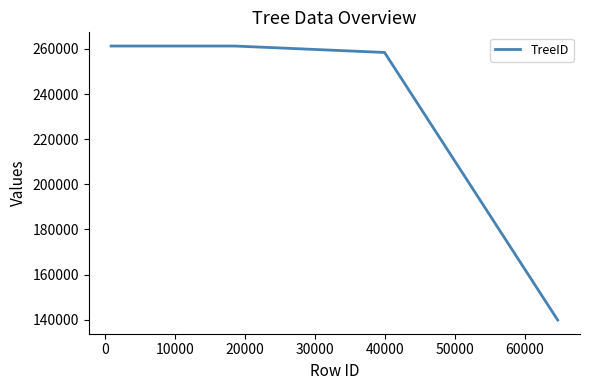

What is the maximum value shown in the chart?

261261